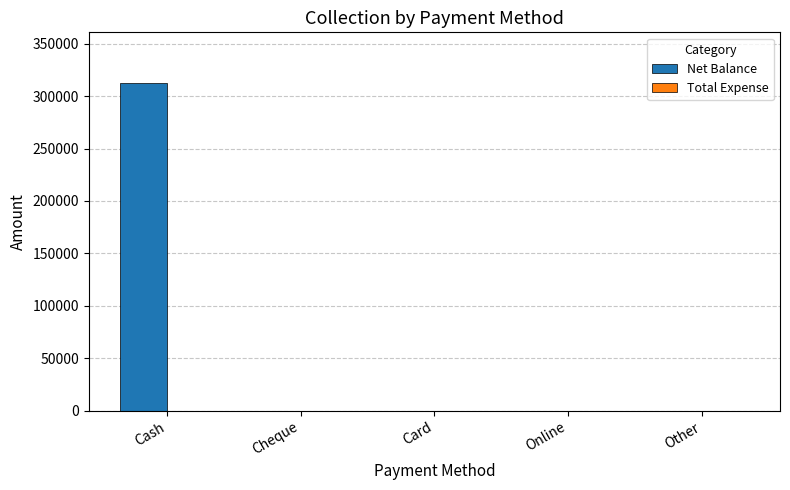

Which has a higher value, Cash or Card?

Cash